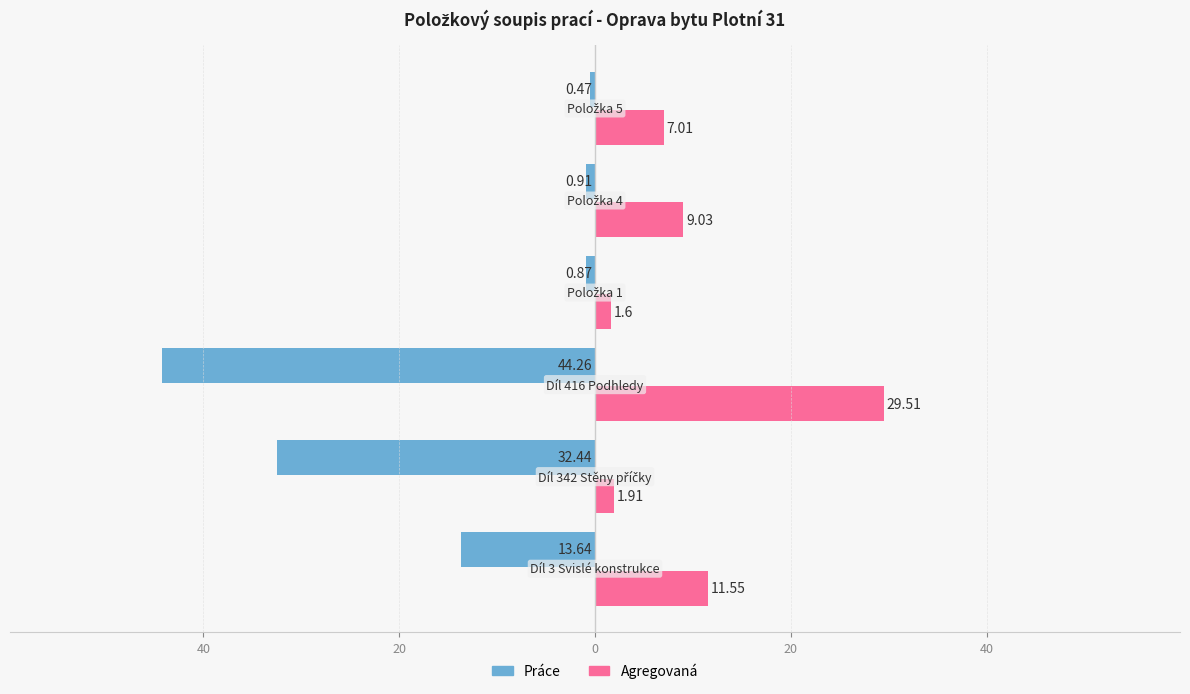

What are all the series names shown in the legend?

Práce, Agregovaná